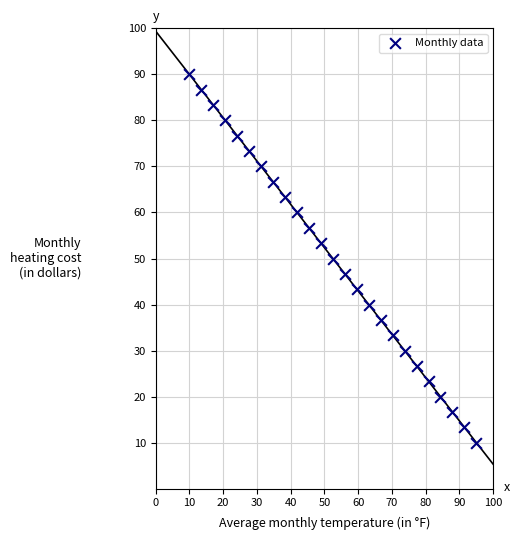

What is the range of Y values (max minus min)?

80.0